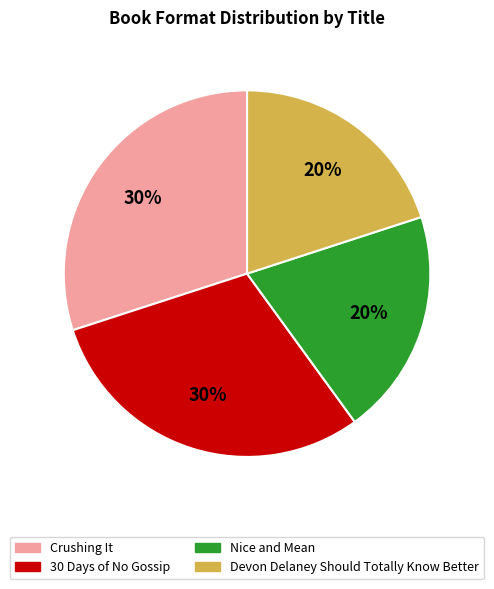

Does any single category account for the majority?

No